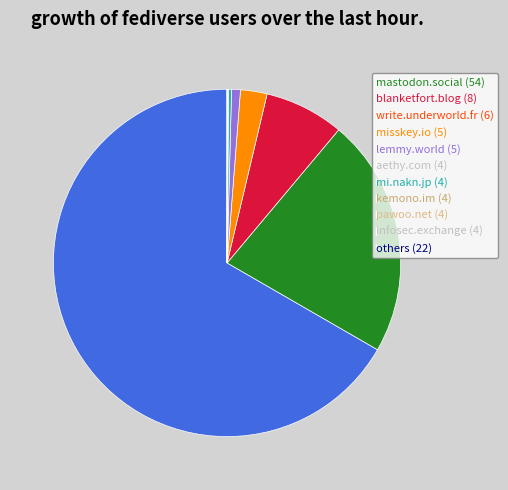

Is there a majority slice in this chart?

Yes